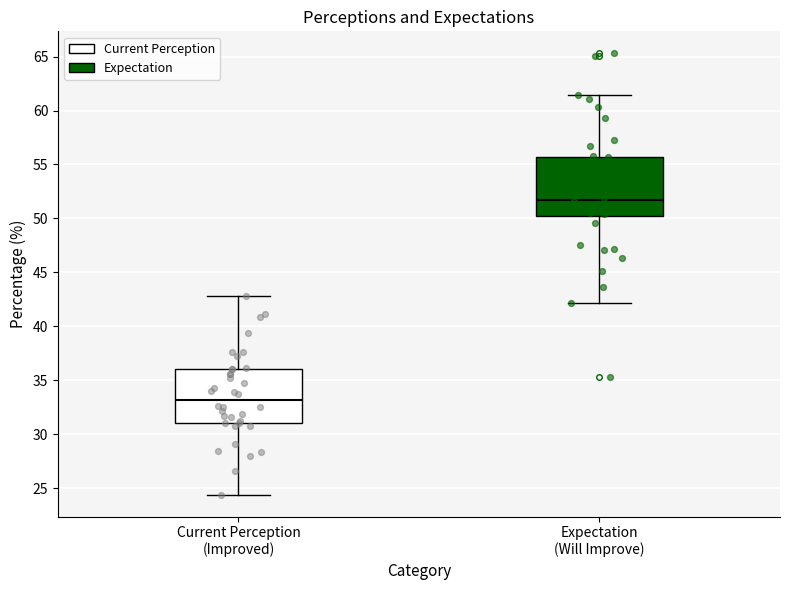

Reading left to right, transcribe this box plot: for each box, give where its median line is, the range the box spans, and where its two whiskers end, as read against the y-axis. The values are not printed on the chart, so give them approximately, as read against the axis.

Current Perception (Improved): median 33.0, box 31.0 to 36.0, whiskers 24.5 to 43.0
Expectation (Will Improve): median 52.0, box 50.0 to 55.5, whiskers 42.0 to 61.5